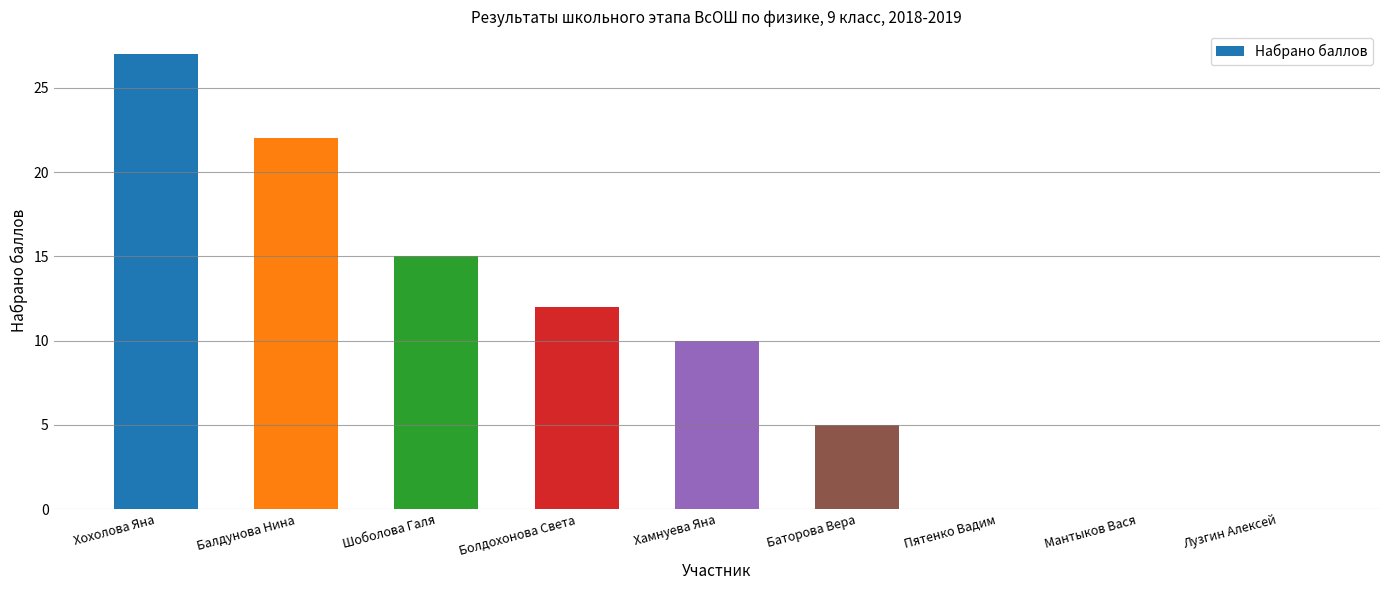

How many values are between 0 and 15?

7